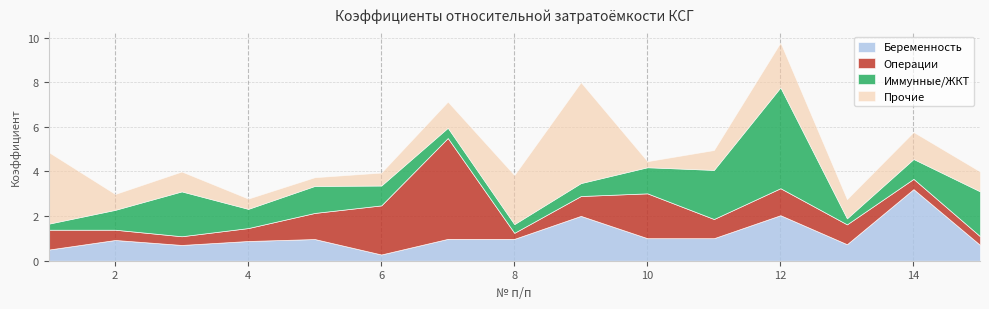

At how many categories does at least one series exceed 3?

5